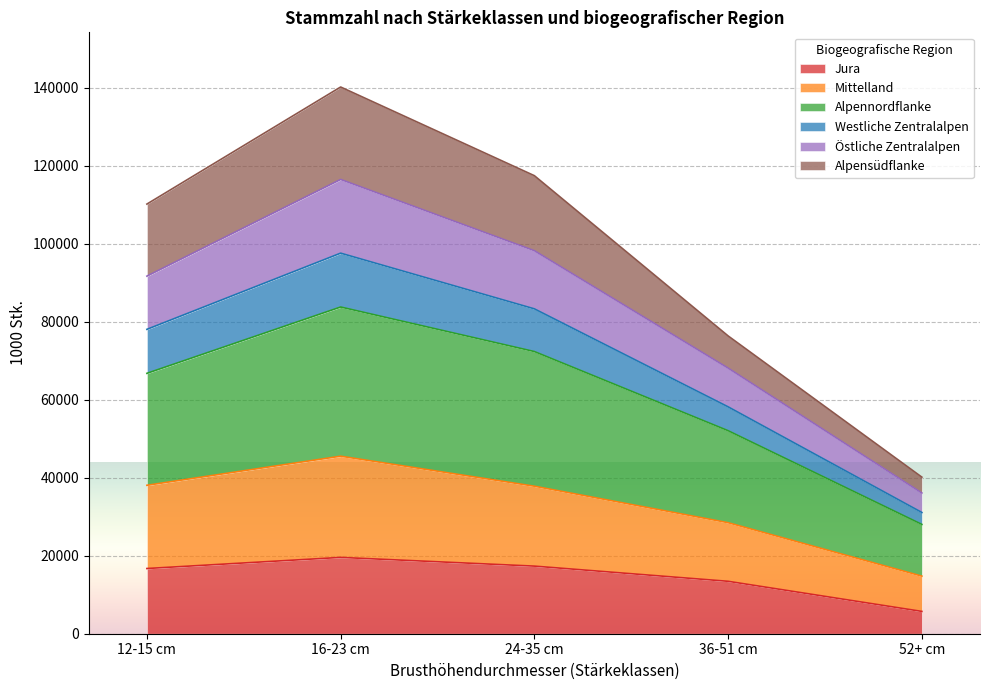

What is the highest value of the Jura series?

19565